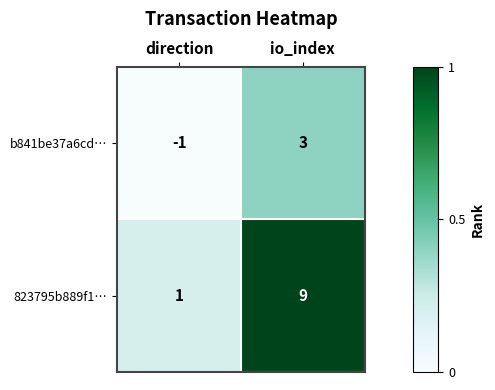

What is the difference between the highest and lowest values at io_index?

6